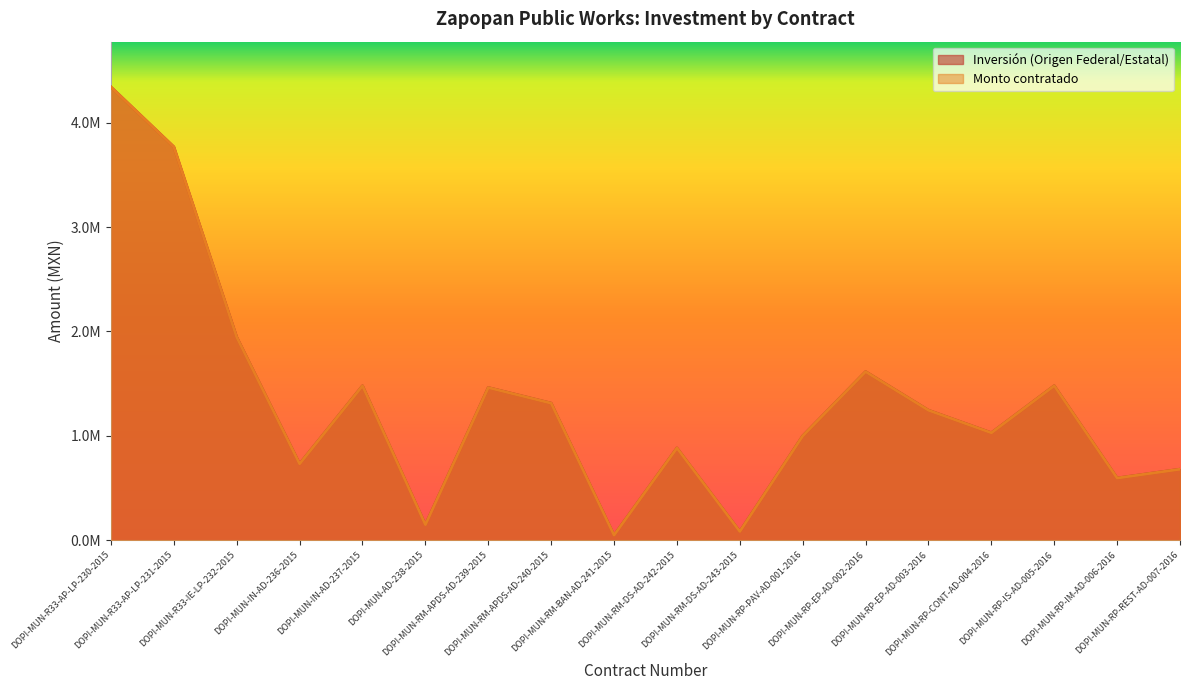

At which label does Monto contratado reach its minimum?

DOPI-MUN-RM-BAN-AD-241-2015